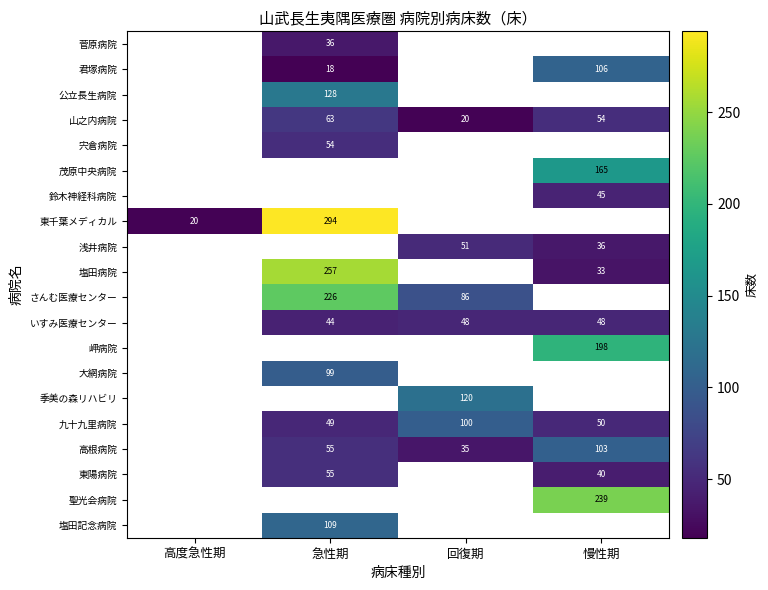

The value of 塩田病院 at 慢性期 is 9. True or false?

False